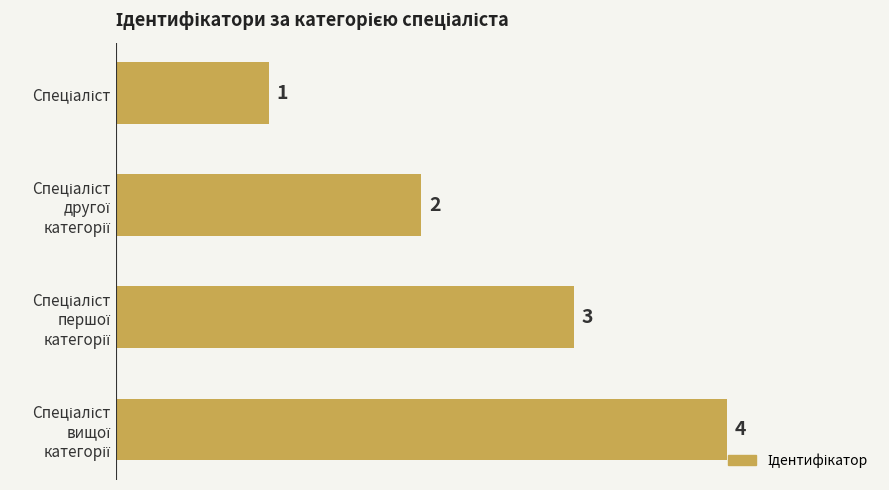

What is the difference between the maximum and minimum values?

3